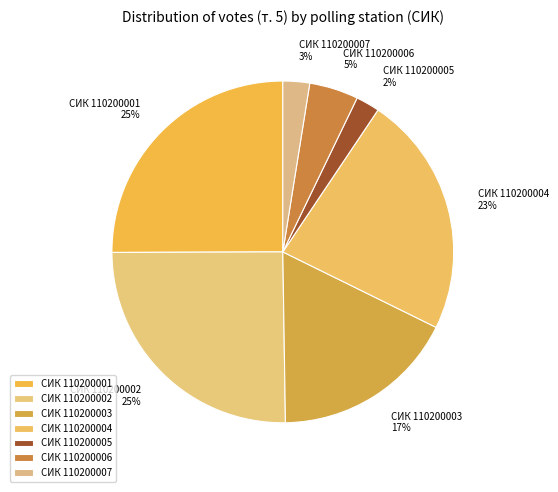

Is it true that СИК 110200004 is 23% of the pie?

True